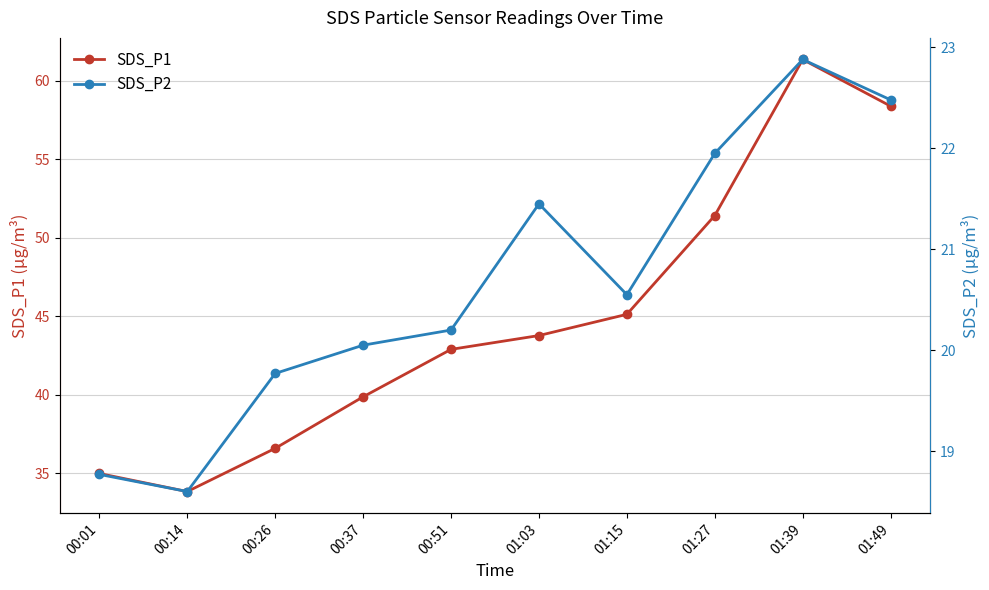

How many interior local valleys does the SDS_P1 series have?

1